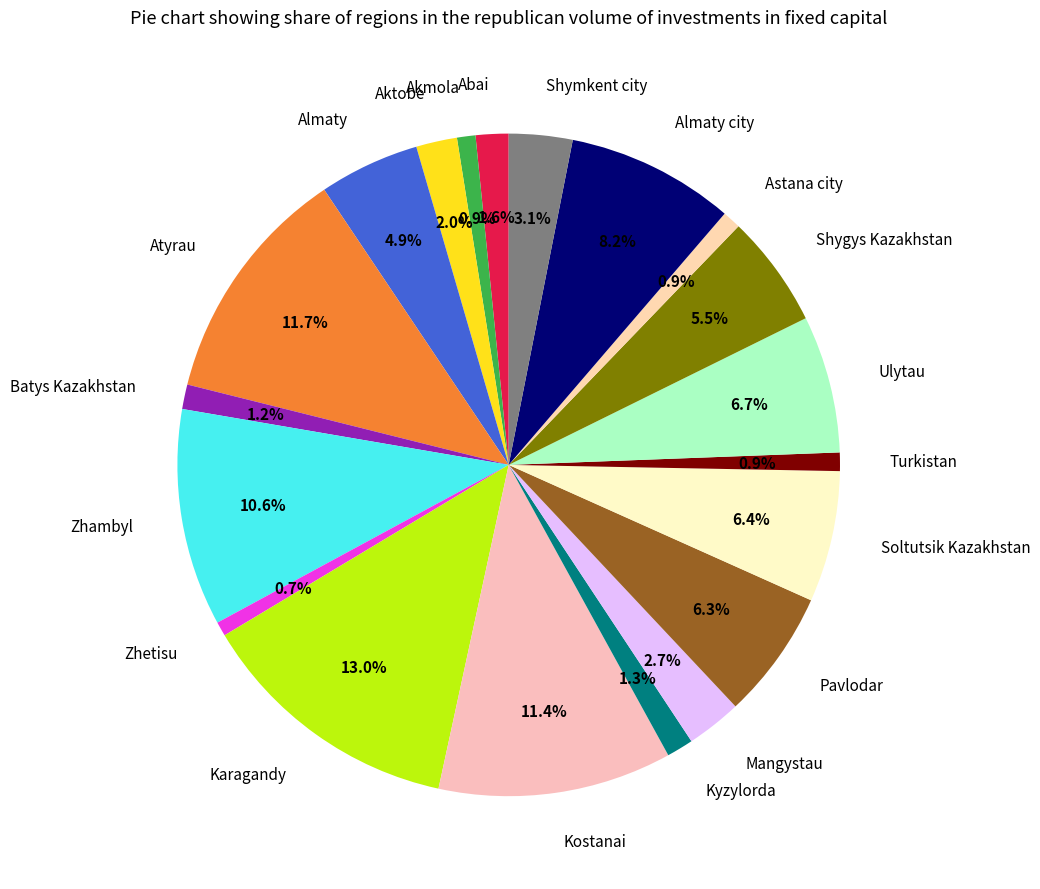

What percentage do Zhambyl and Zhetisu together represent?

11.3%